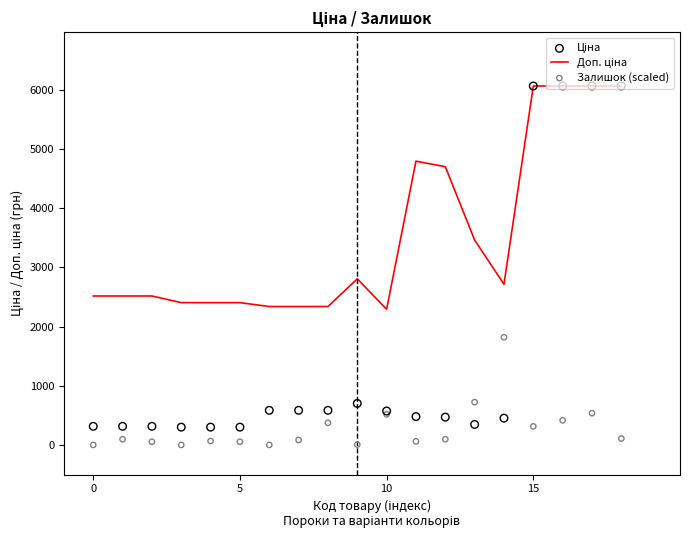

What is the total value across all series at 8?

3298.3